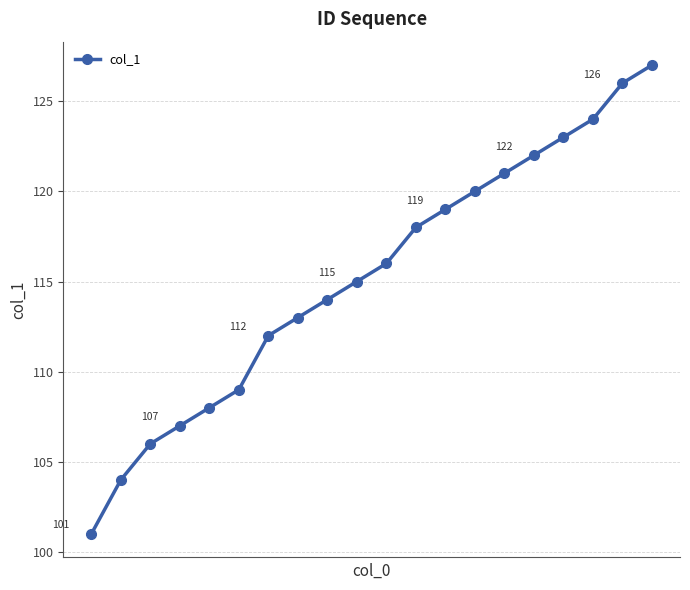

What is the smallest value displayed?

101